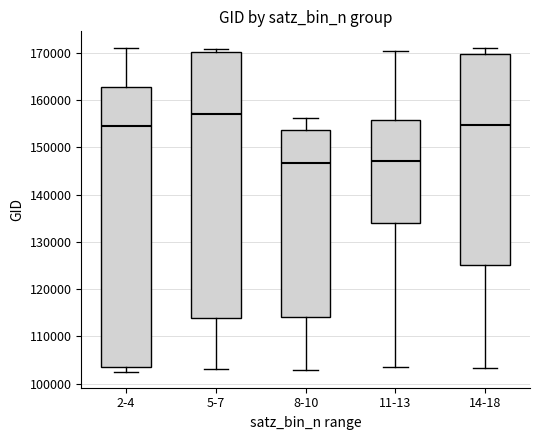

Where does the median line of the box for 5-7 sit on the y-axis? The values are not printed on the chart, so give them approximately, as read against the axis.

157000